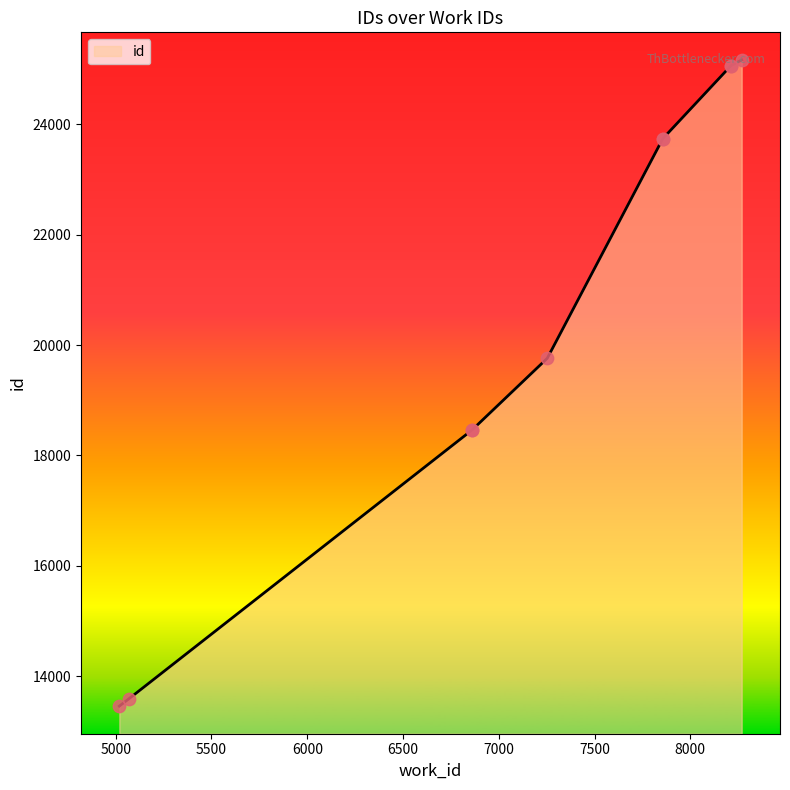

What is the change in value from 7856 to 8210?

+1319